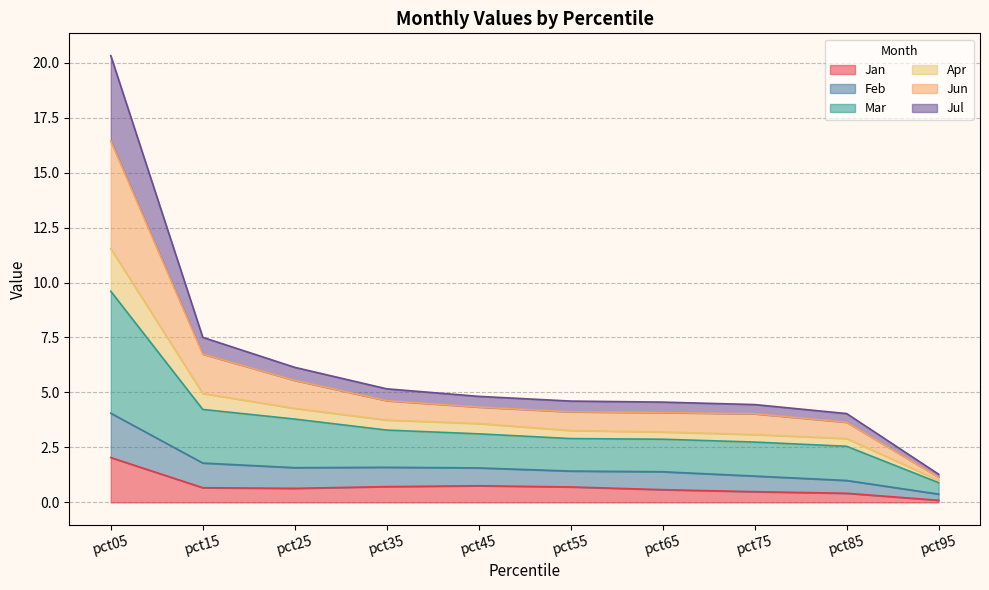

True or false: Jun and Mar intersect in this chart.

False